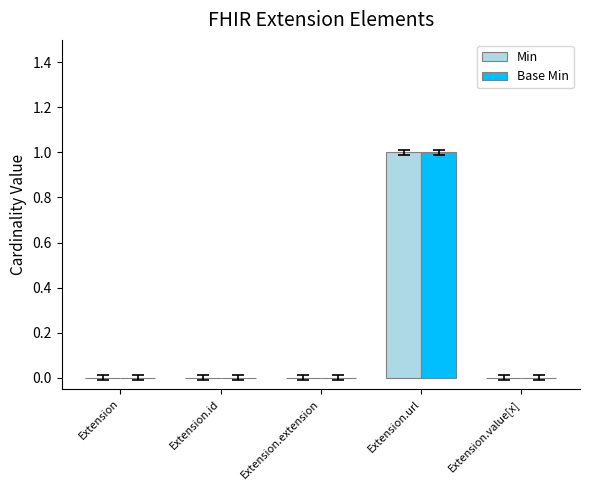

What are all the series names shown in the legend?

Min, Base Min